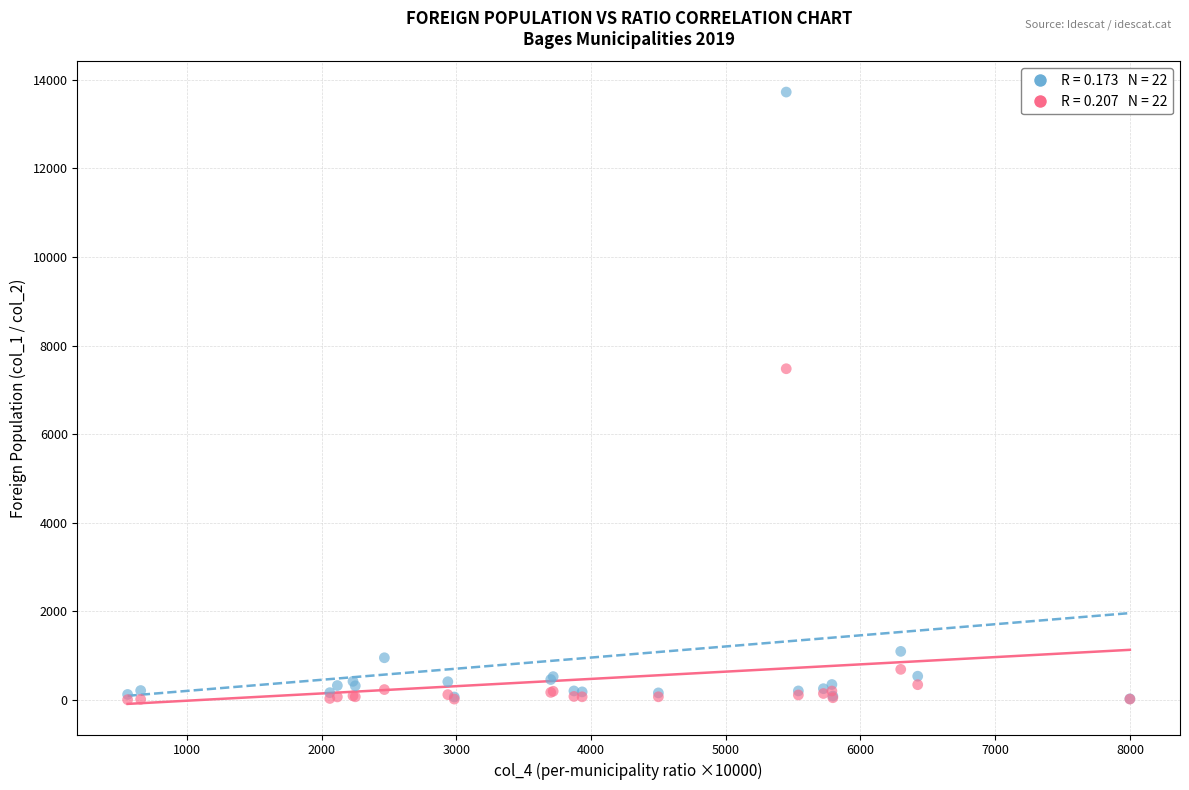

Across all series, what Y value is closest to 6865?

7478